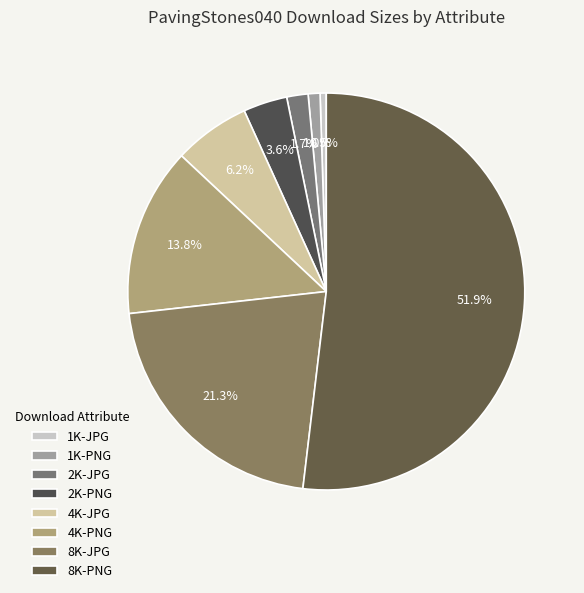

How many segments does this pie chart have?

8